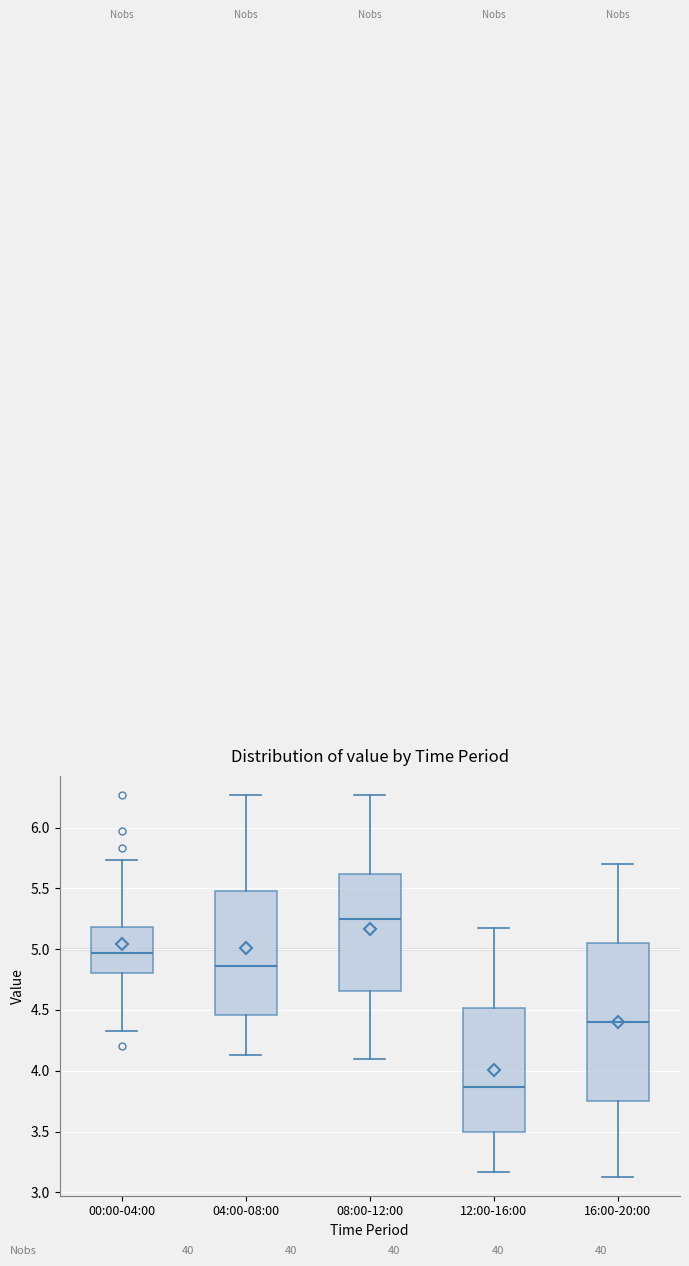

Reading left to right, read every box against the y-axis: the position of its median line, the range the box covers, and the ends of its whiskers. The values are not printed on the chart, so give them approximately, as read against the axis.

00:00-04:00: median 4.95, box 4.80 to 5.20, whiskers 4.35 to 5.75
04:00-08:00: median 4.85, box 4.45 to 5.50, whiskers 4.15 to 6.25
08:00-12:00: median 5.25, box 4.65 to 5.60, whiskers 4.10 to 6.25
12:00-16:00: median 3.85, box 3.50 to 4.50, whiskers 3.15 to 5.15
16:00-20:00: median 4.40, box 3.75 to 5.05, whiskers 3.15 to 5.70